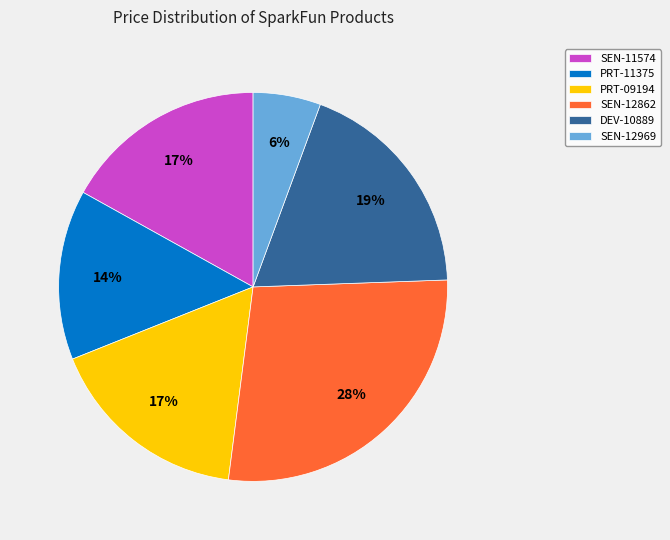

Approximately how many times larger is the value at SEN-11574 compared to DEV-10889?

0.9